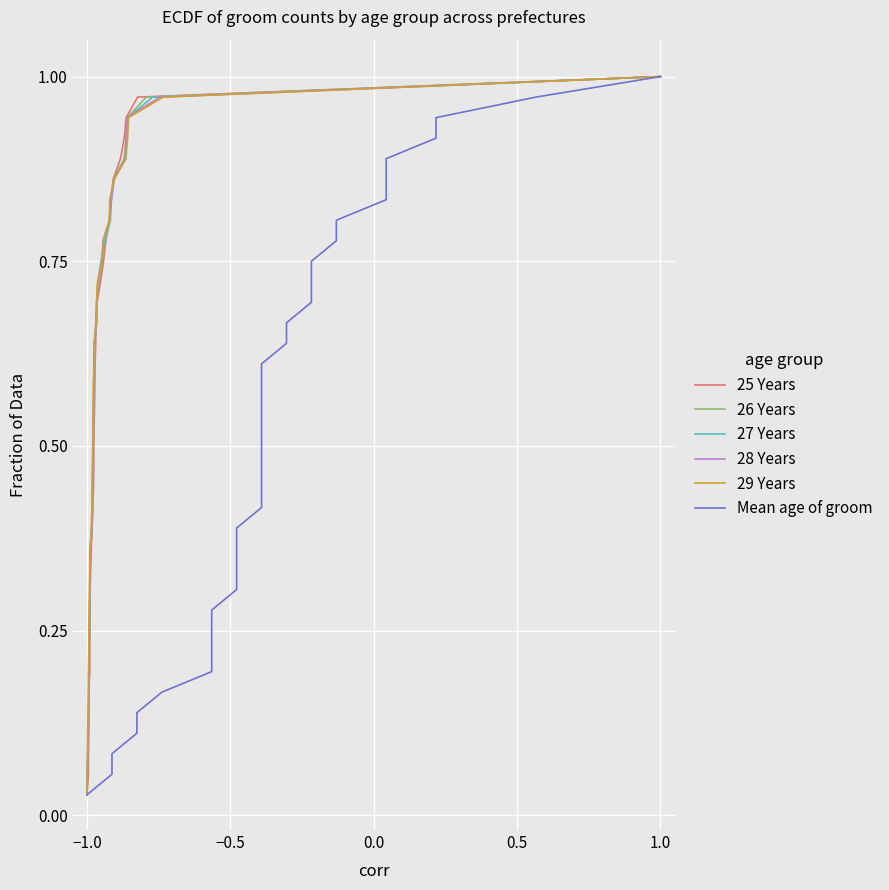

At which label does 27 Years reach its minimum?

−1.0